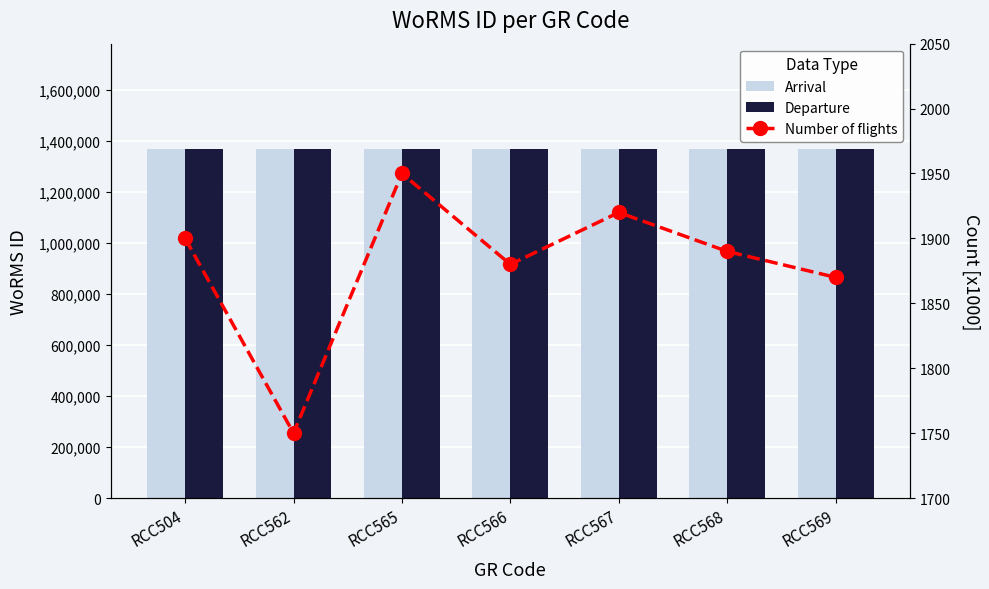

What is the value of the Departure bar at the 4th from the left?

1370287